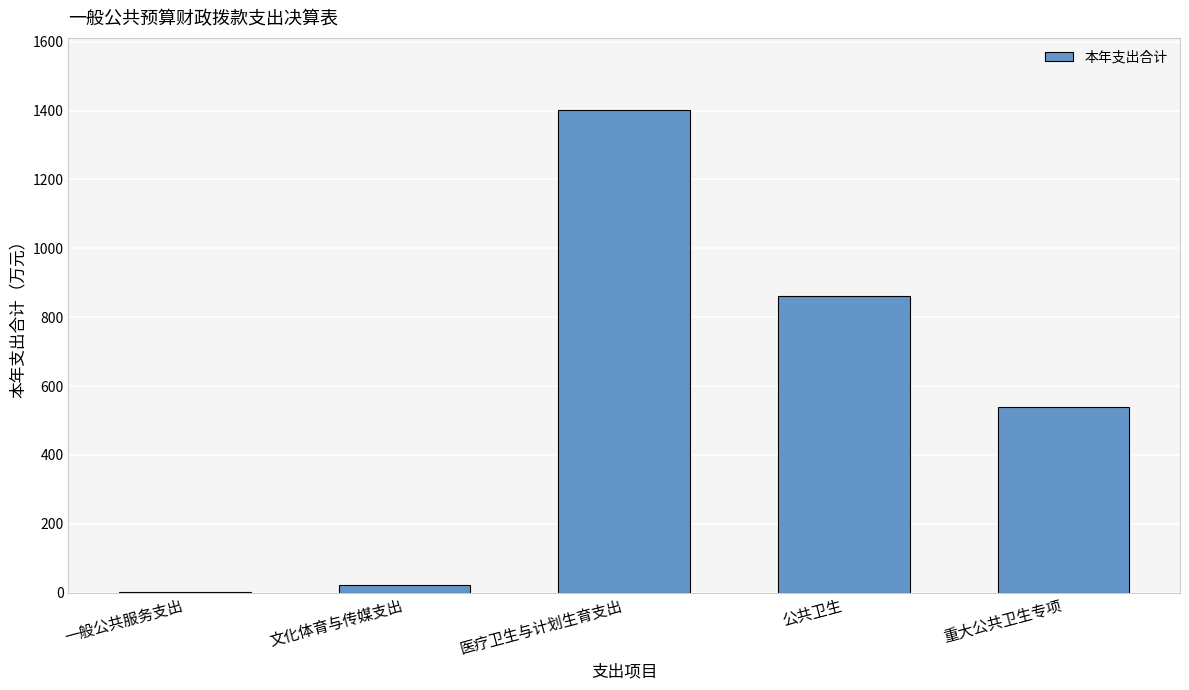

What is the maximum value shown in the chart?

1401.0